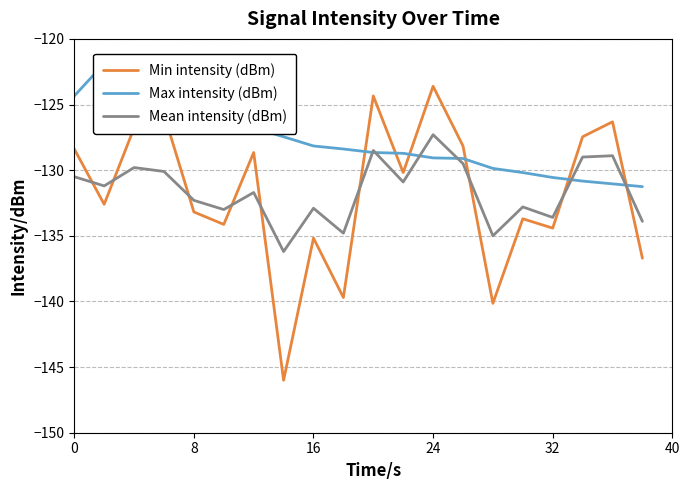

Reading right to left, what are all the values shown in this chart?

Min intensity (dBm): -136.7	-126.3	-127.5	-134.4	-133.7	-140.1	-128.2	-123.6	-130.2	-124.3	-139.7	-135.2	-146.0	-128.7	-134.1	-133.2	-125.7	-126.8	-132.6	-128.4
Max intensity (dBm): -131.3	-131.0	-130.8	-130.6	-130.2	-129.9	-129.1	-129.1	-128.7	-128.7	-128.4	-128.2	-127.5	-126.8	-126.3	-125.7	-124.6	-123.6	-121.9	-124.3
Mean intensity (dBm): -133.9	-128.9	-129.0	-133.6	-132.8	-135.0	-129.5	-127.3	-130.9	-128.5	-134.8	-132.9	-136.2	-131.7	-133.0	-132.3	-130.1	-129.8	-131.2	-130.5